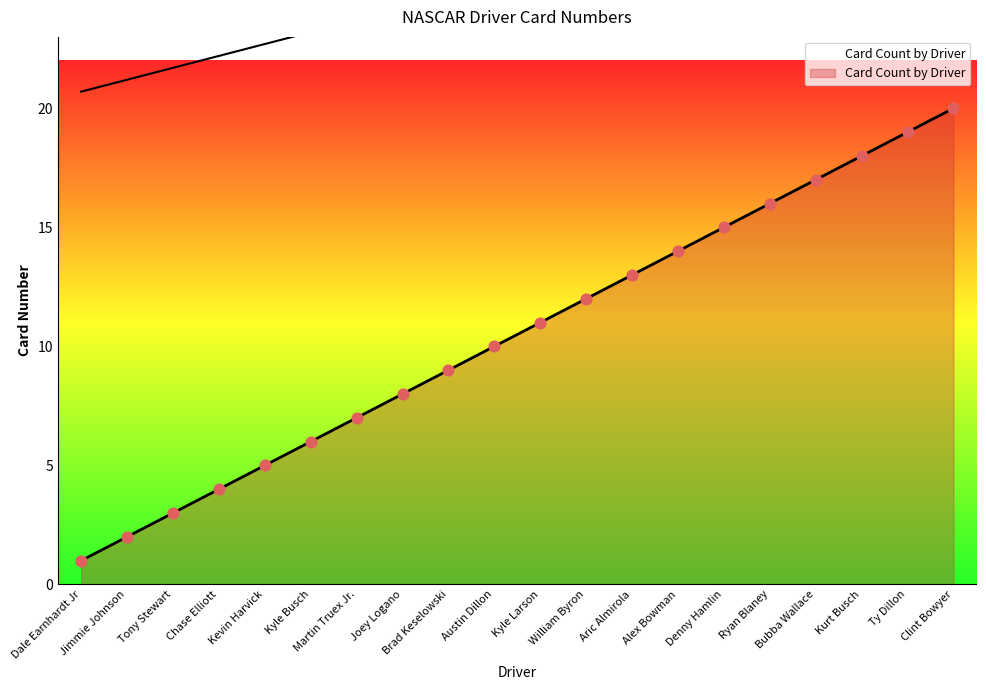

What is the change in value from Kyle Larson to Aric Almirola?

+2